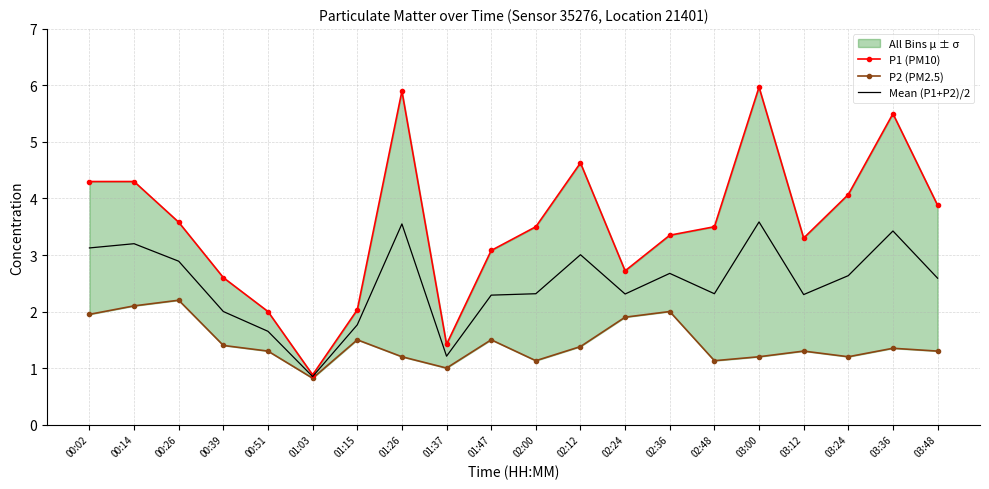

How many values in the P2 (PM2.5) series exceed 1?

18